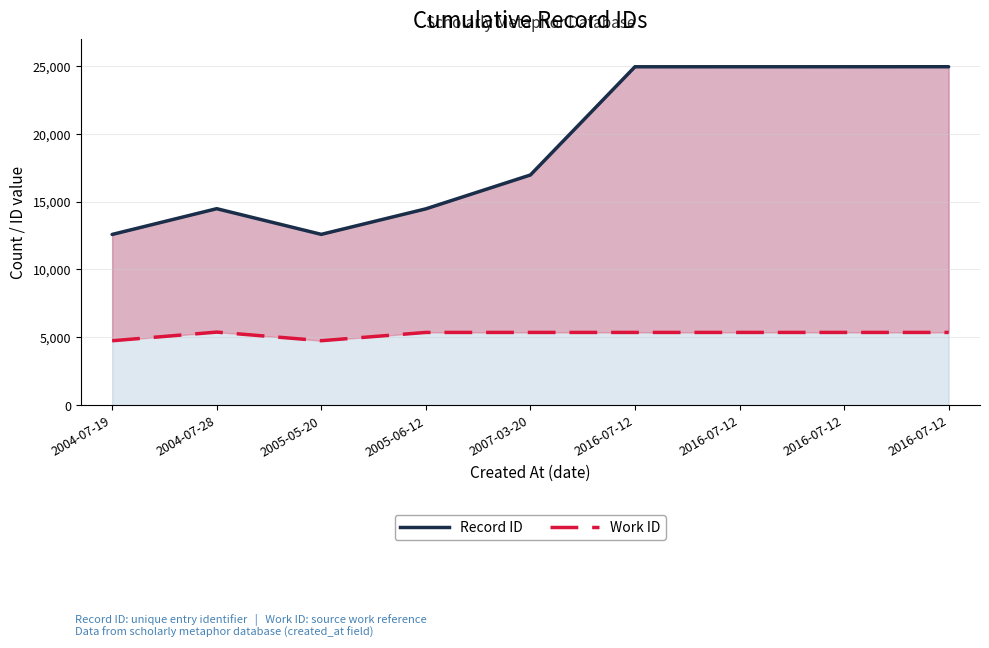

True or false: Work ID and Record ID intersect in this chart.

False